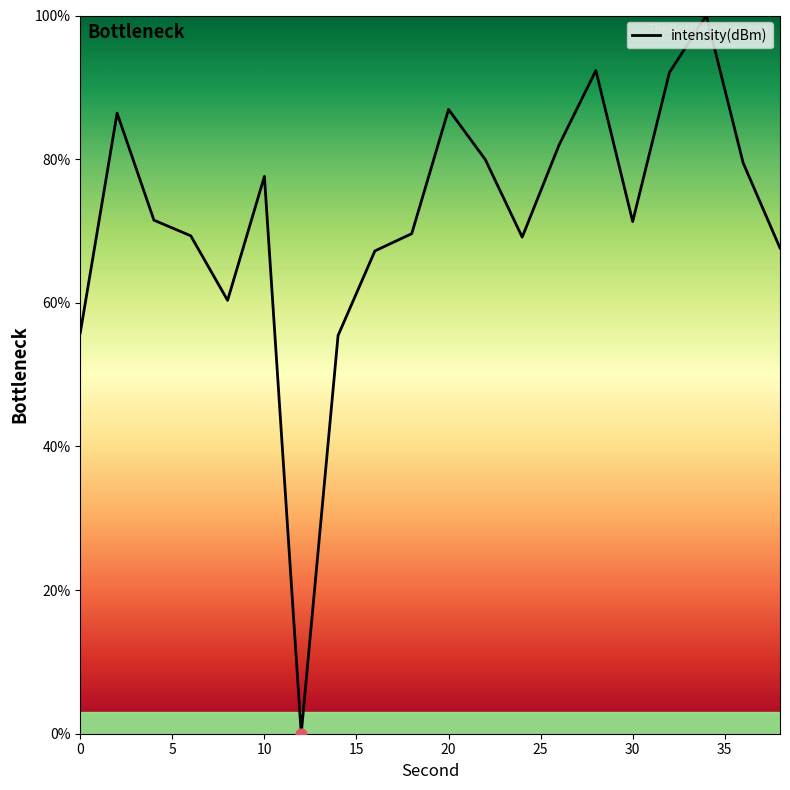

What is the maximum value shown in the chart?

100.0